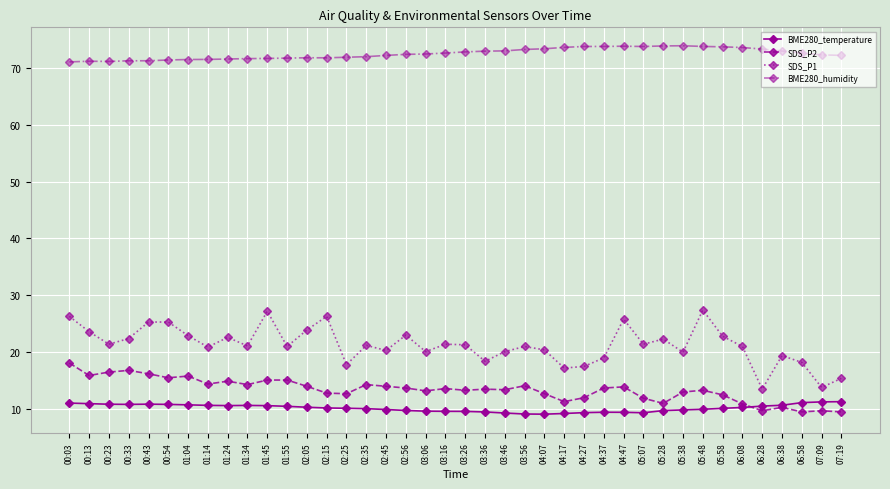

What is the highest value of the BME280_temperature series?

11.3